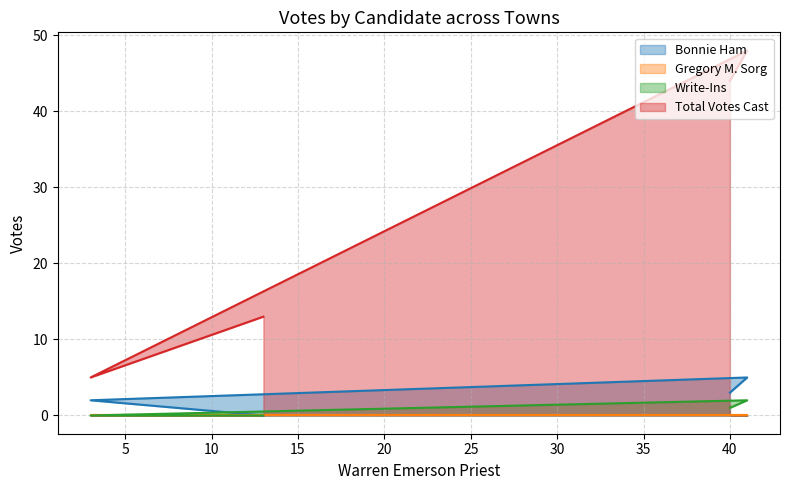

What is the value of the Bonnie Ham point at the 4th from the left?

3